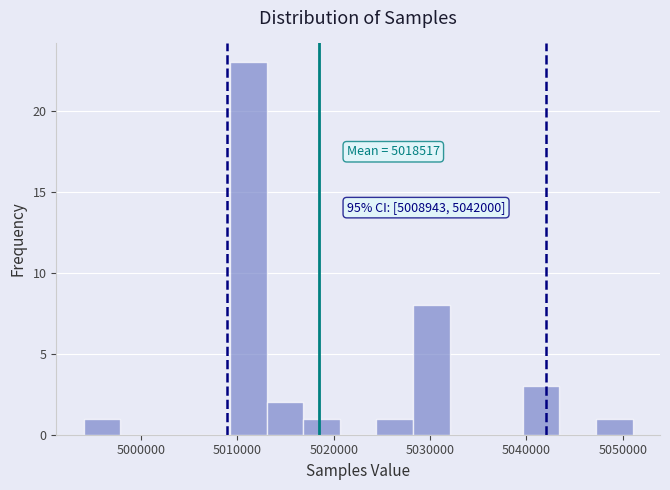

Around what value on the x-axis is the tallest bar? Give the approximate position of its centre, as read against the axis.

5011000